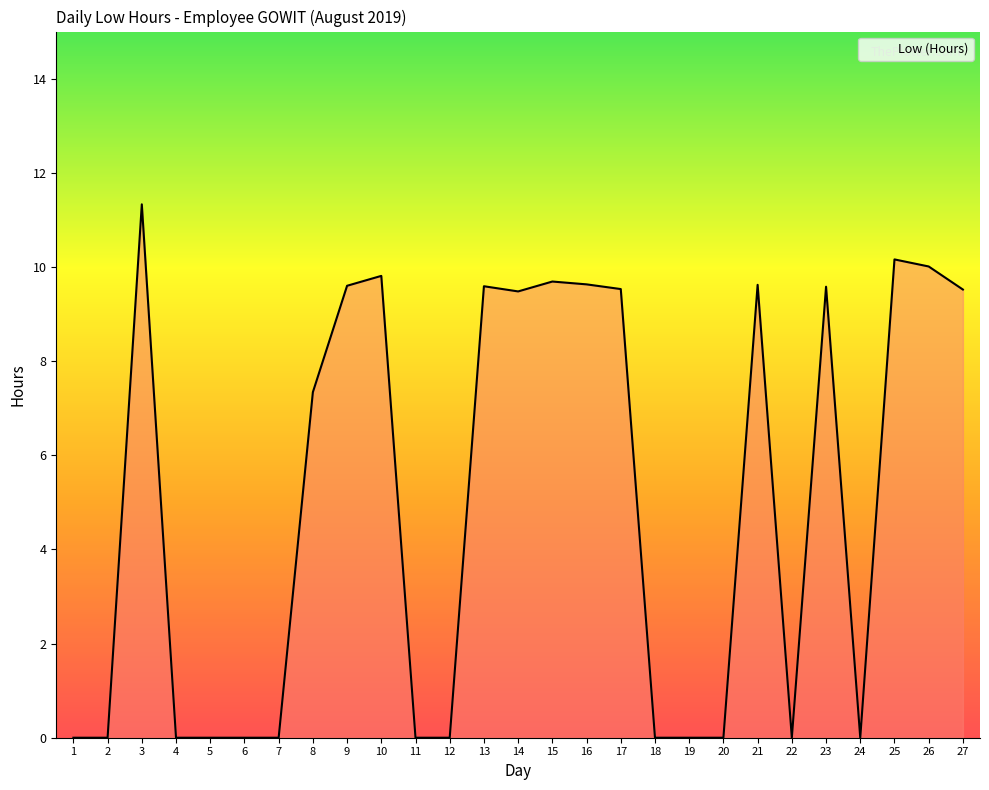

What is the difference between the maximum and minimum values?

11.3